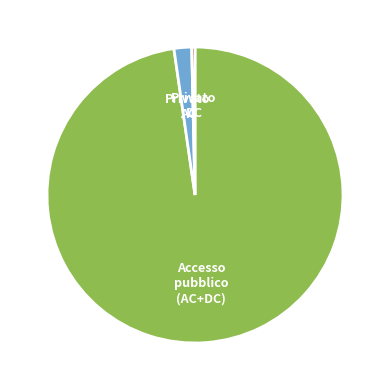

Is there any slice that represents more than half of the pie?

Yes